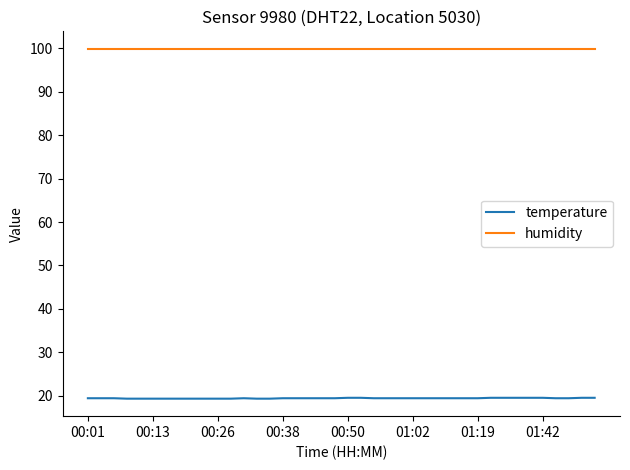

What is the lowest value of the humidity series?

99.9